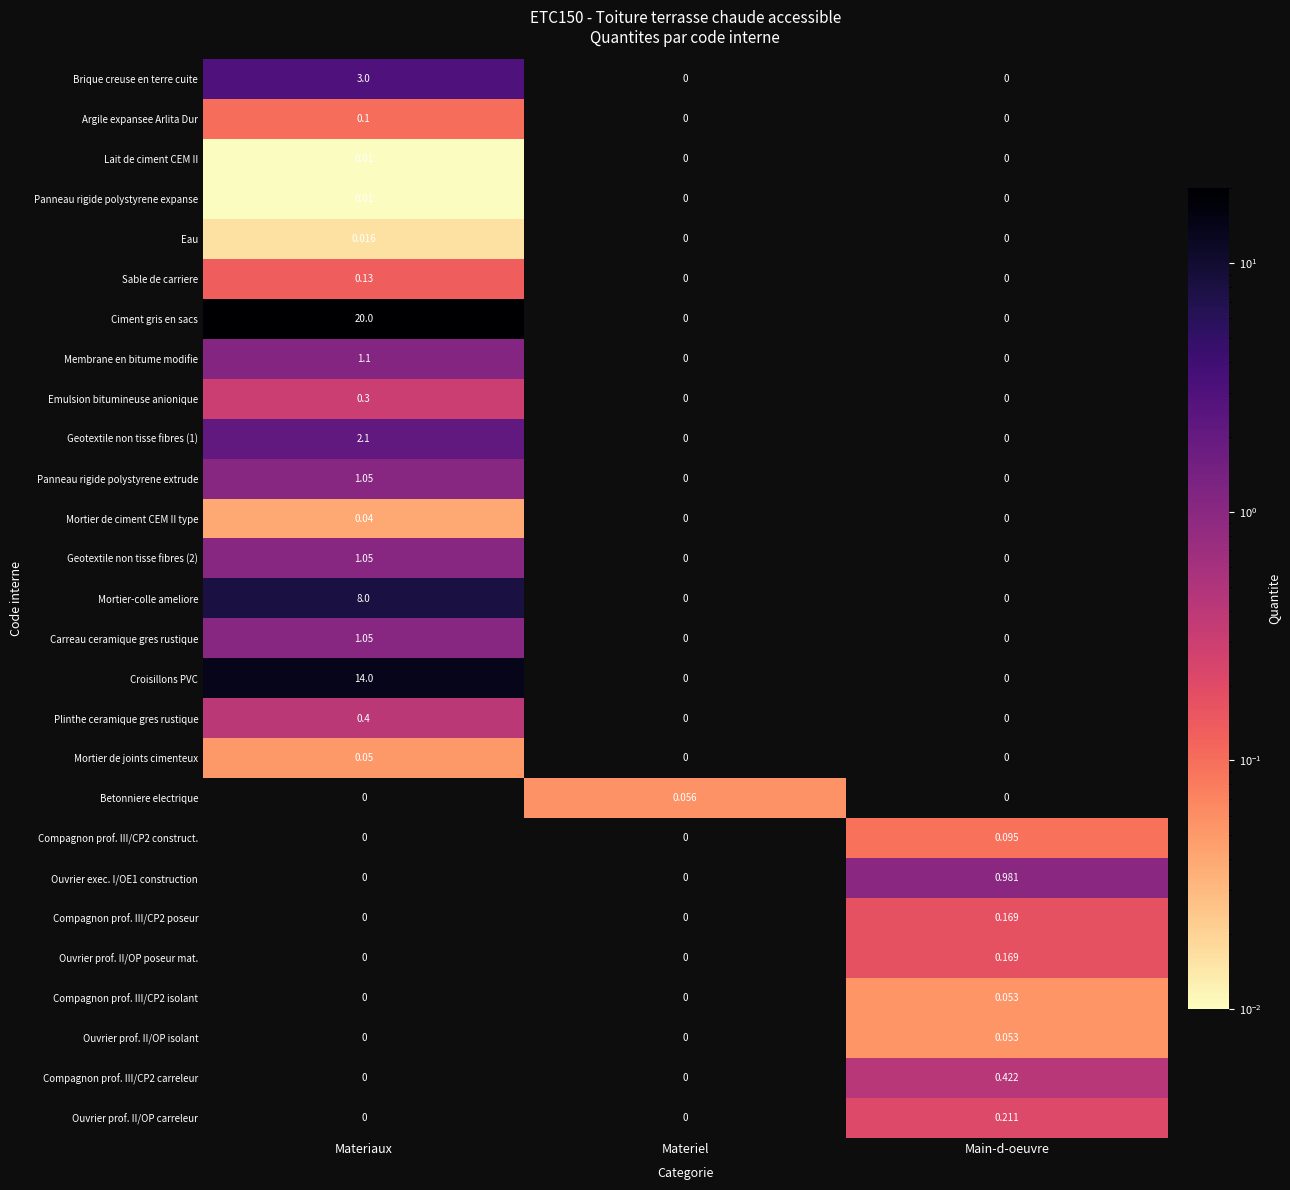

At which category is the sum across all series the highest?

Materiaux